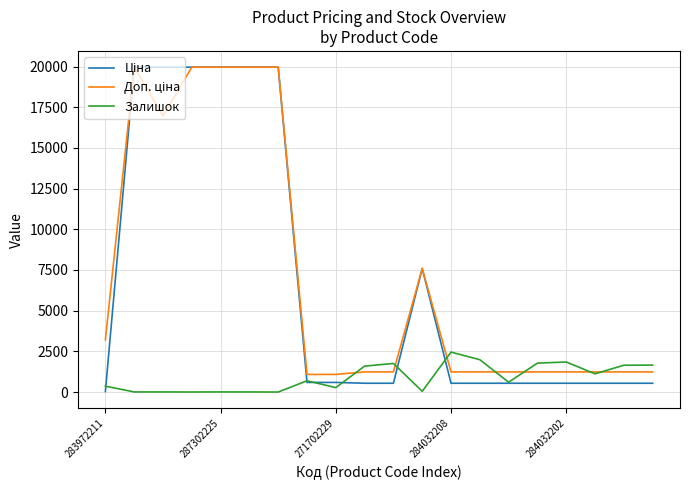

How many categories are shown in the chart?

20